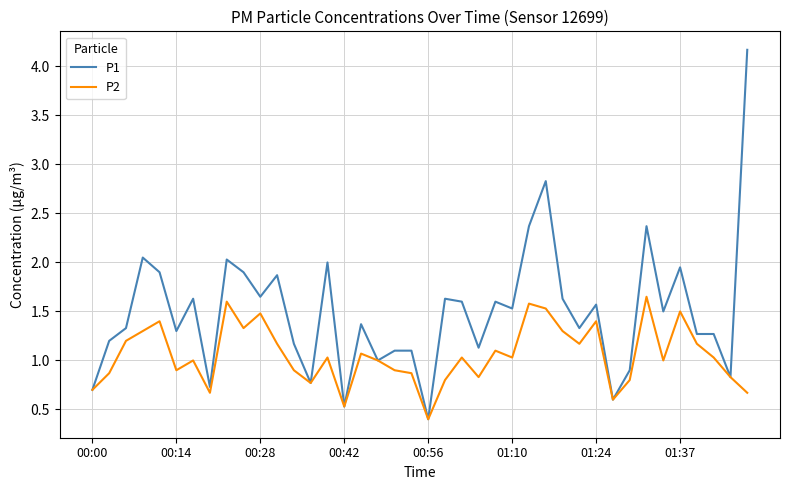

How many lines are shown in the chart?

2